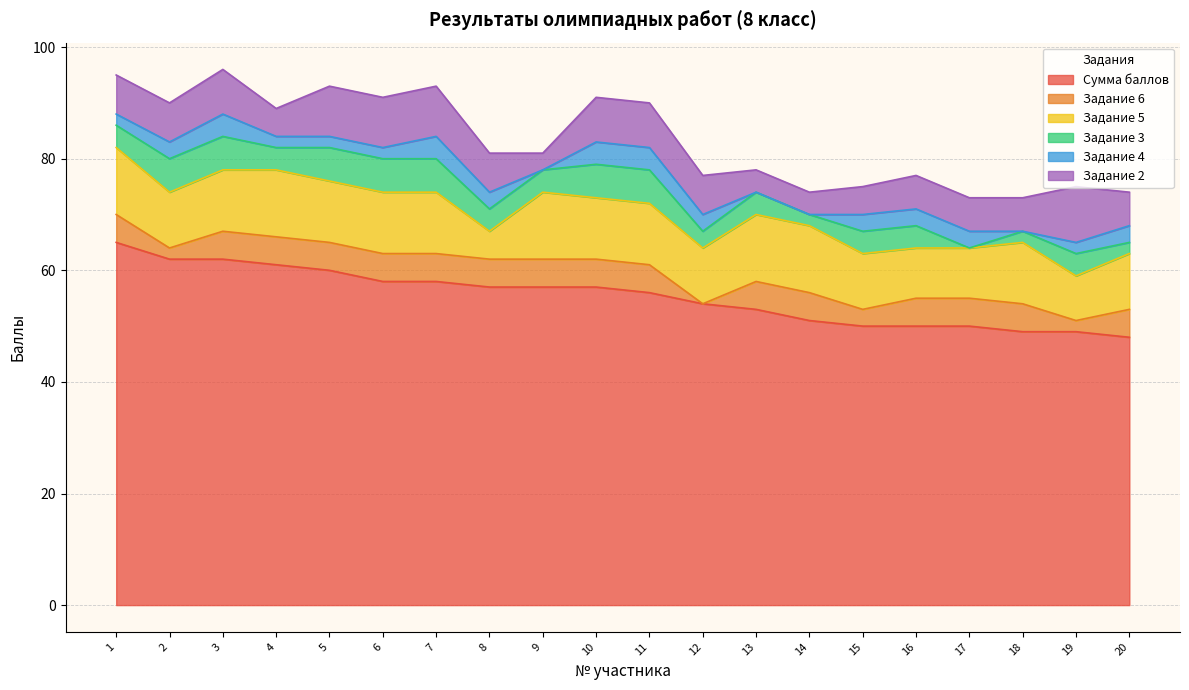

Is it true that Задание 4 equals 0 at 13?

True